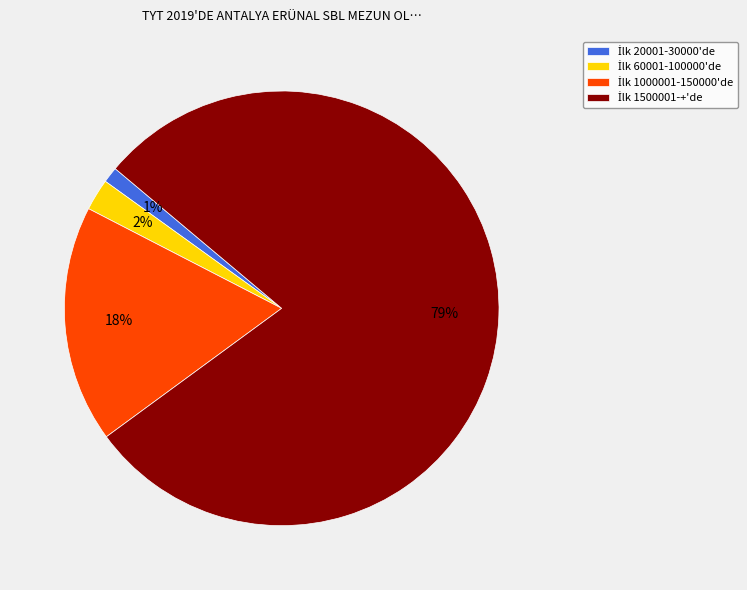

To the nearest percent, what is the average slice percentage?

25%